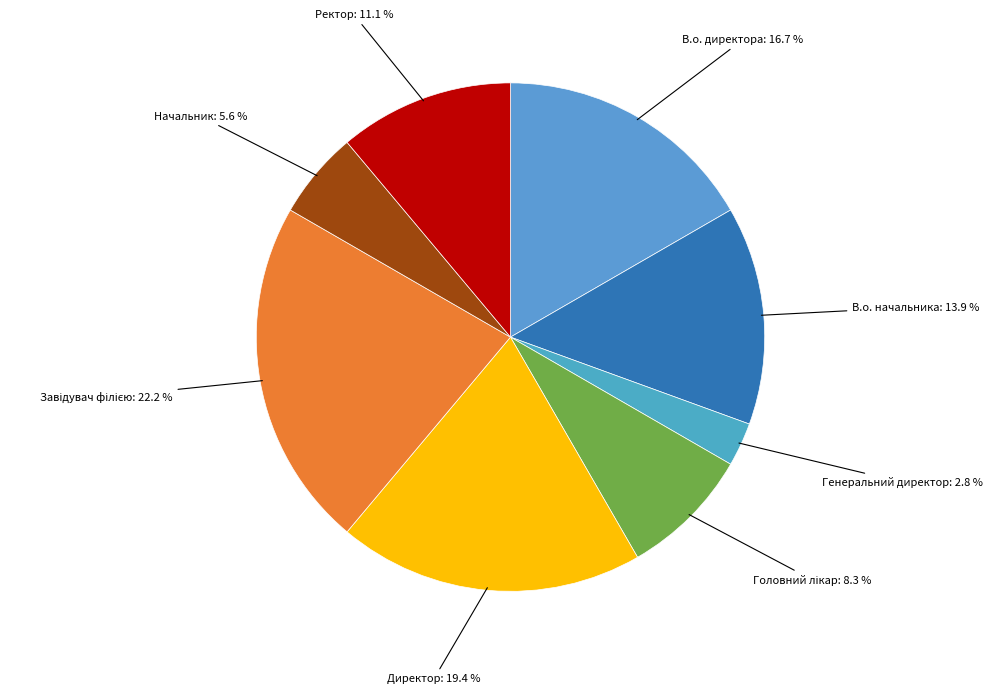

Rank the categories by value from highest to lowest.

Завідувач філією, Директор, В.о. директора, В.о. начальника, Ректор, Головний лікар, Начальник, Генеральний директор